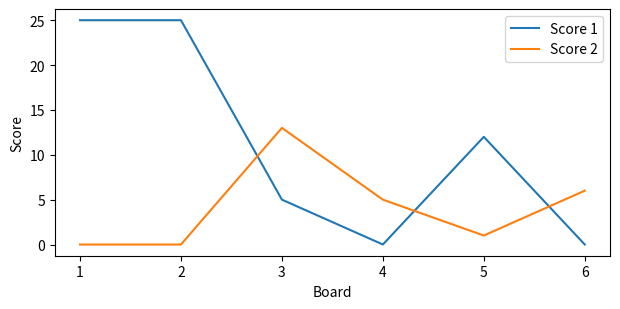

What are all the series names shown in the legend?

Score 1, Score 2